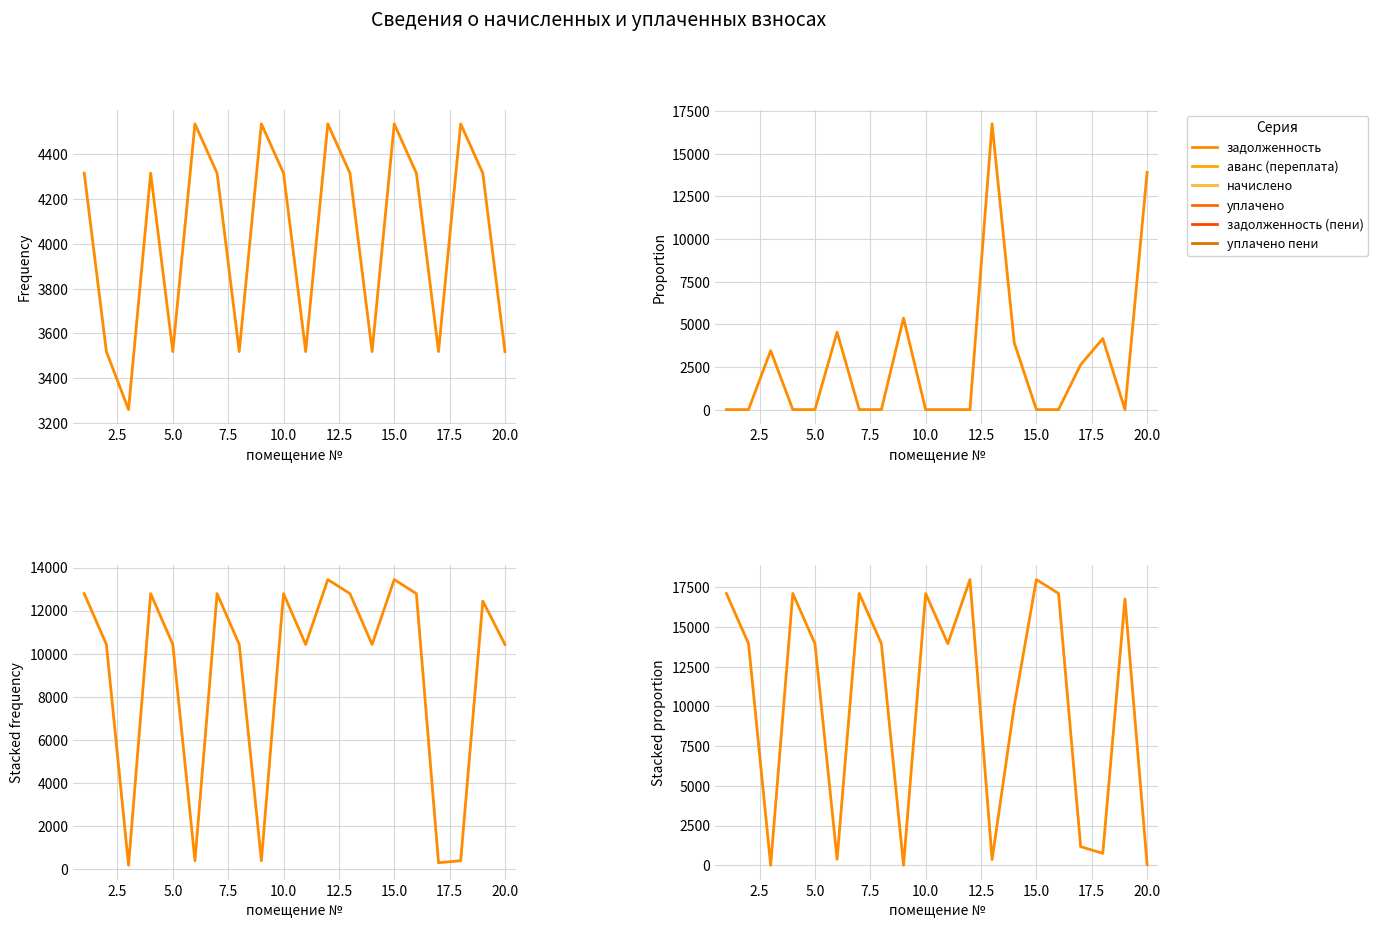

What is the difference between the highest and lowest values at 12.5?

4158.3